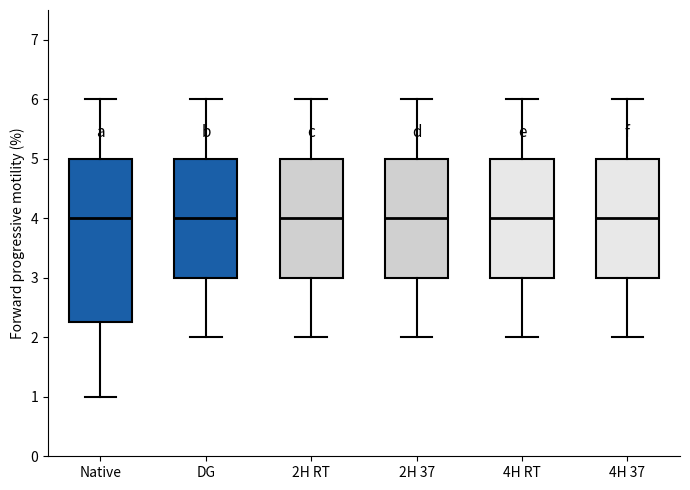

Reading left to right, transcribe this box plot: for each box, give where its median line is, the range the box spans, and where its two whiskers end, as read against the y-axis. The values are not printed on the chart, so give them approximately, as read against the axis.

Native: median 4.0, box 2.3 to 5.0, whiskers 1.0 to 6.0
DG: median 4.0, box 3.0 to 5.0, whiskers 2.0 to 6.0
2H RT: median 4.0, box 3.0 to 5.0, whiskers 2.0 to 6.0
2H 37: median 4.0, box 3.0 to 5.0, whiskers 2.0 to 6.0
4H RT: median 4.0, box 3.0 to 5.0, whiskers 2.0 to 6.0
4H 37: median 4.0, box 3.0 to 5.0, whiskers 2.0 to 6.0